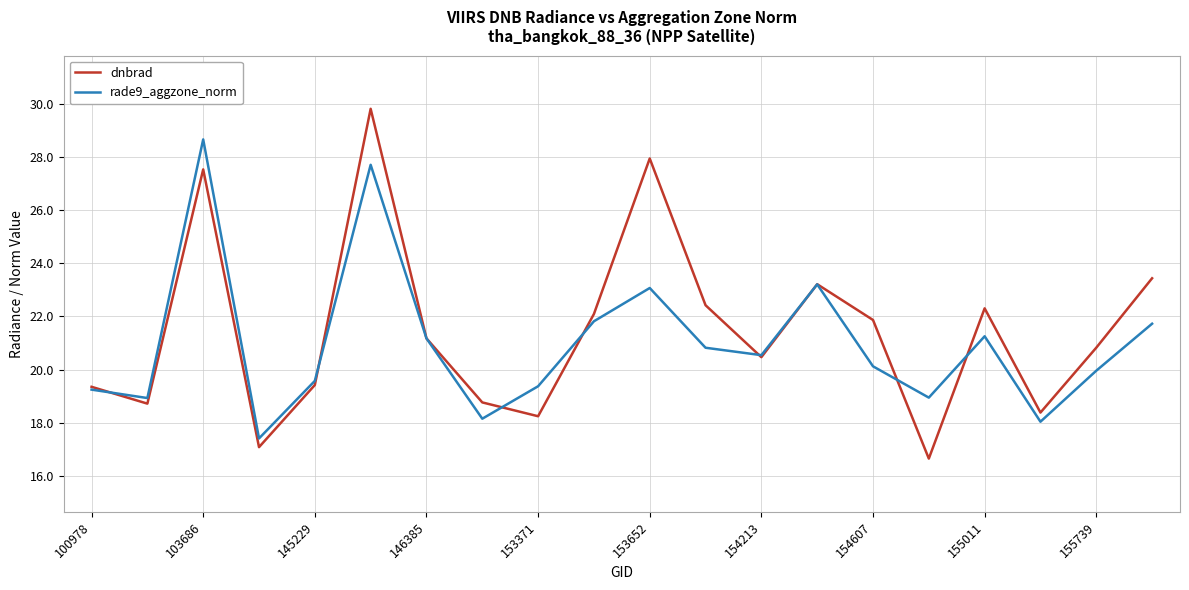

Rank the series by their maximum value, from lowest to highest.

rade9_aggzone_norm, dnbrad